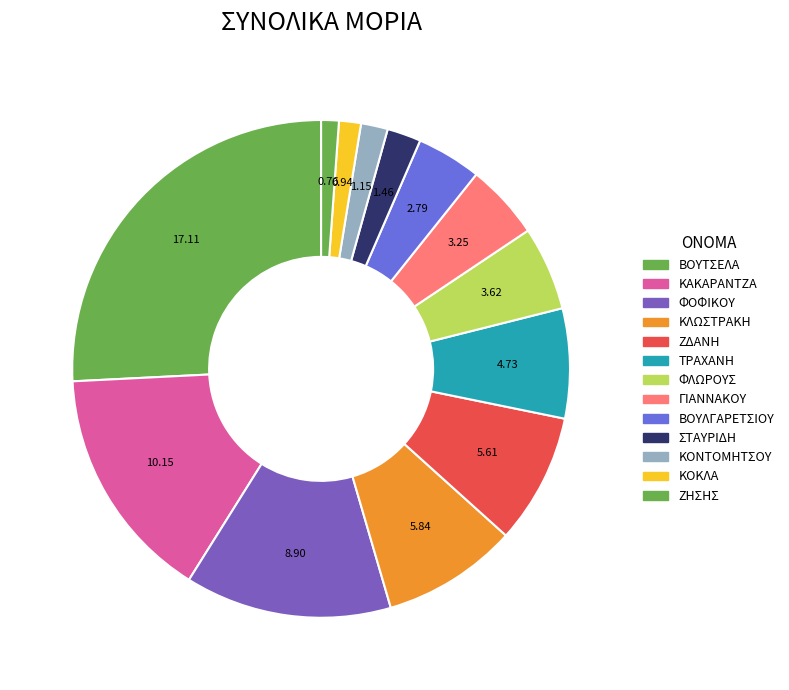

How many segments does this pie chart have?

13